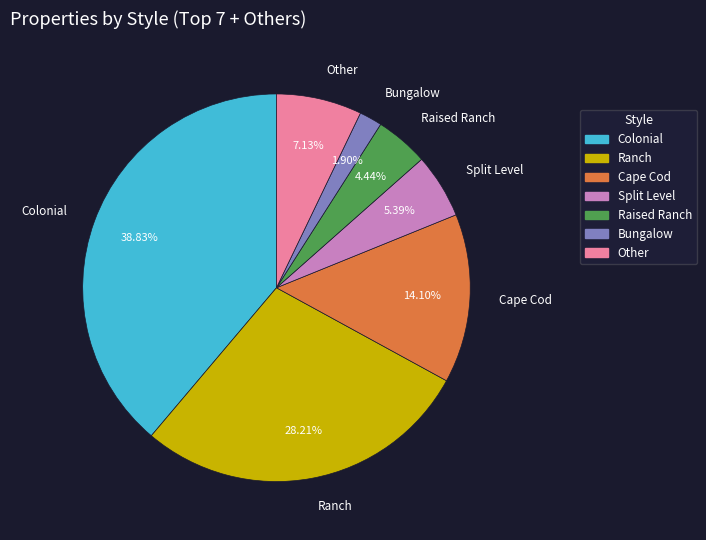

Does Bungalow represent more than half of the total?

No